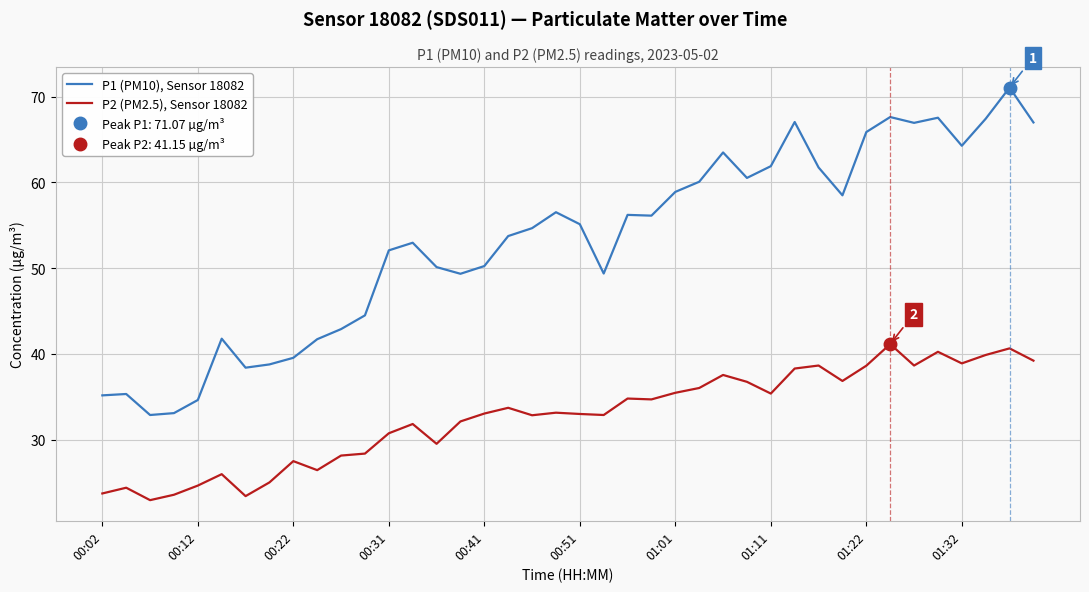

How many data points in P1 (PM10), Sensor 18082 are less than 55?

20